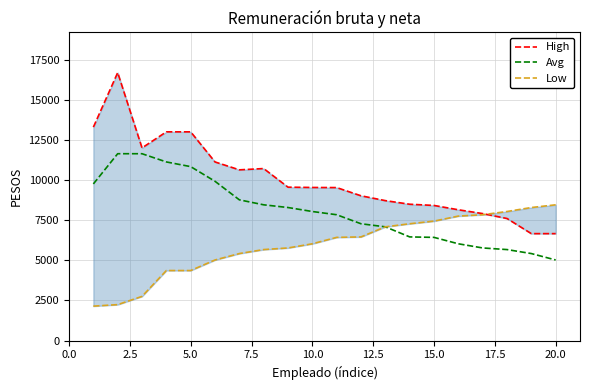

What is the minimum value shown in the chart?

2146.0